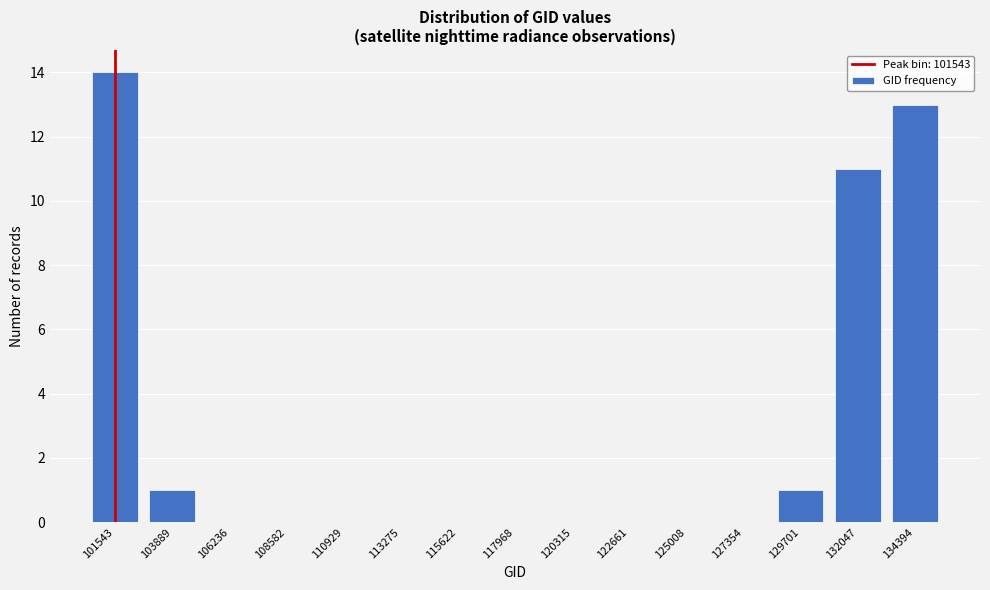

Reading left to right, what are all the values shown in this chart?

101543=14	103889=1	106236=0	108582=0	110929=0	113275=0	115622=0	117968=0	120315=0	122661=0	125008=0	127354=0	129701=1	132047=11	134394=13